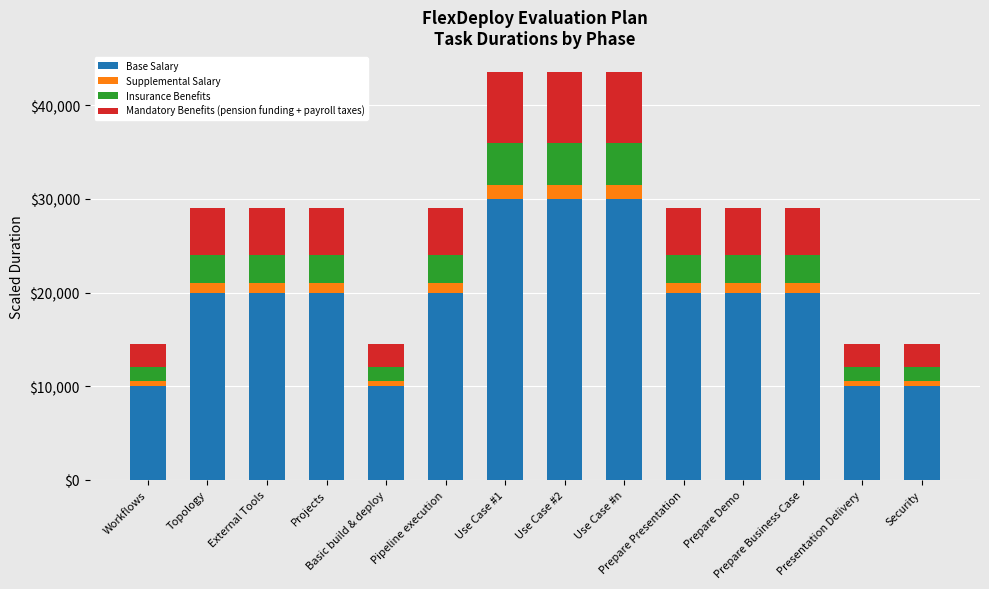

How many categories are shown in the chart?

14